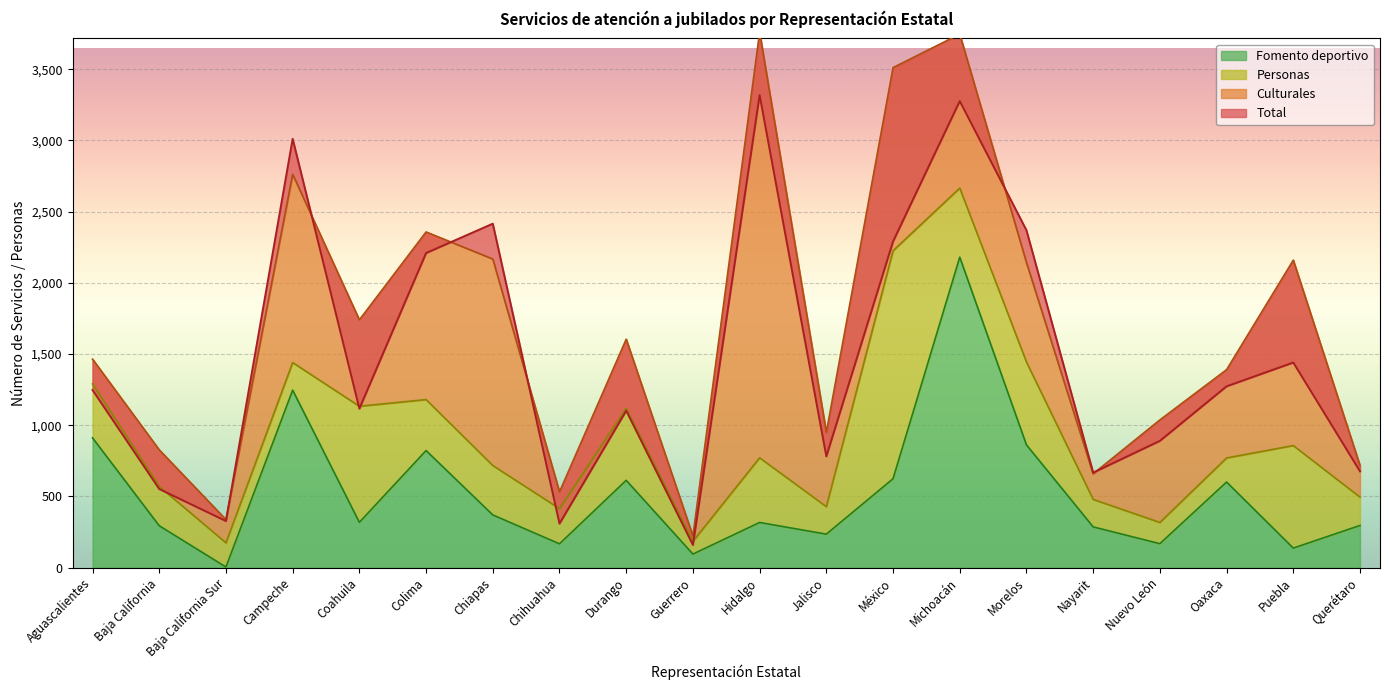

What position from the left is Nayarit?

16